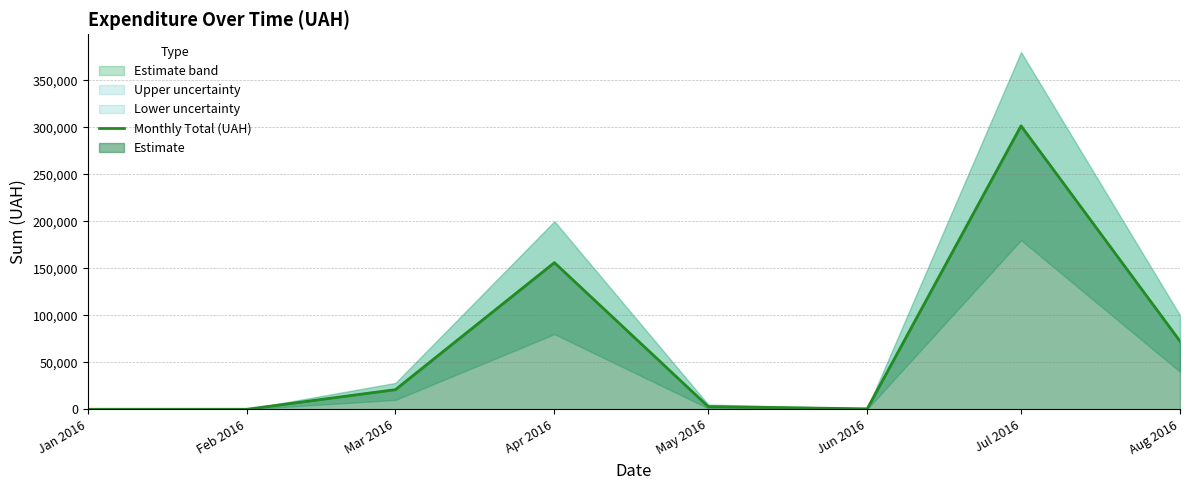

What is the sum of all values?

554311.0